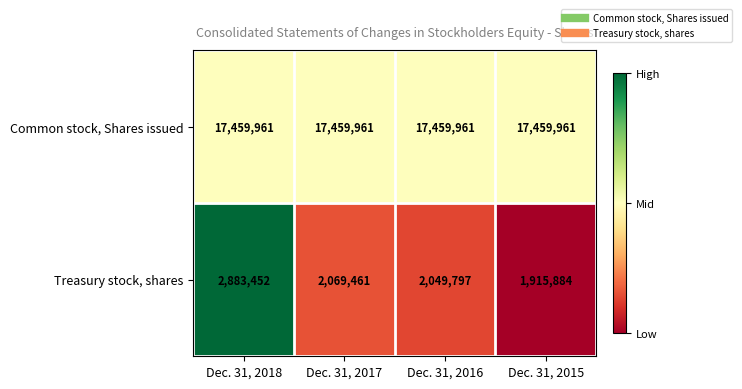

Which series has the widest spread of values?

Treasury stock, shares